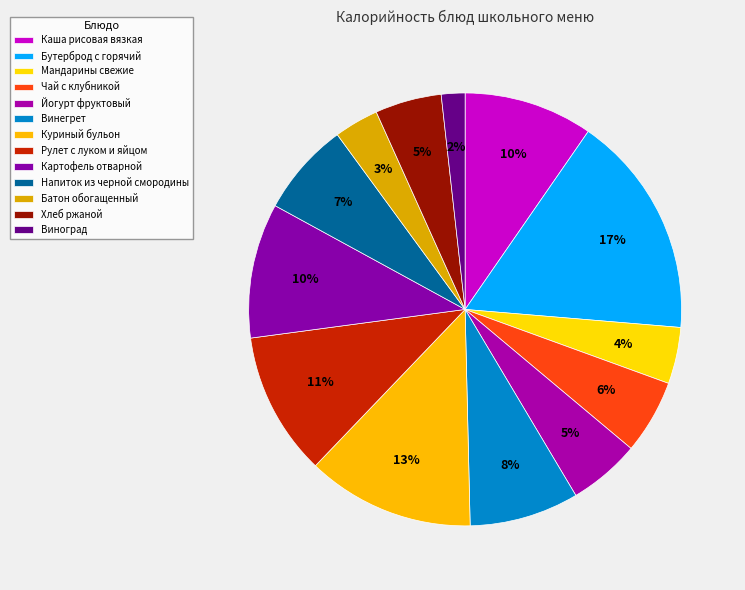

Count the number of slices in the pie.

13